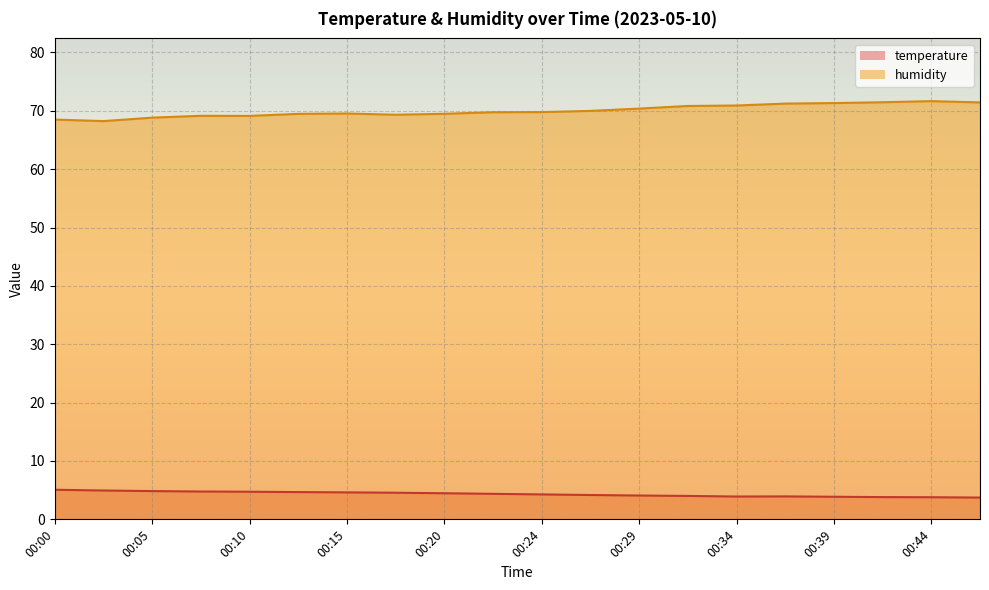

Which series has the largest total across all categories?

humidity